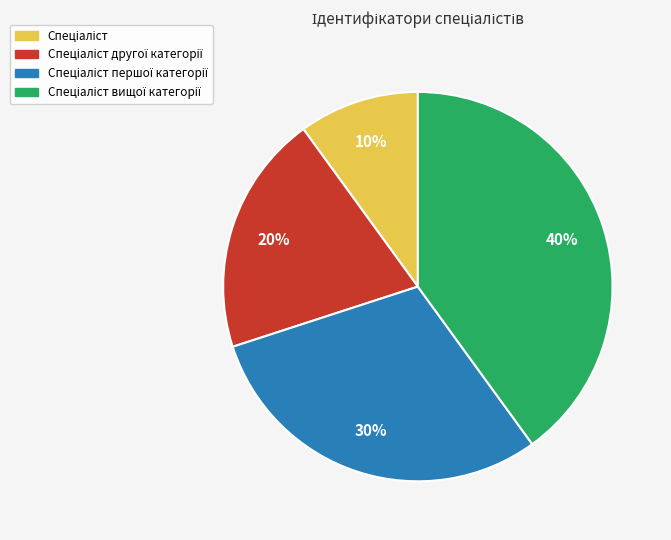

To the nearest percent, what is the difference between the largest and smallest slice percentages?

30%